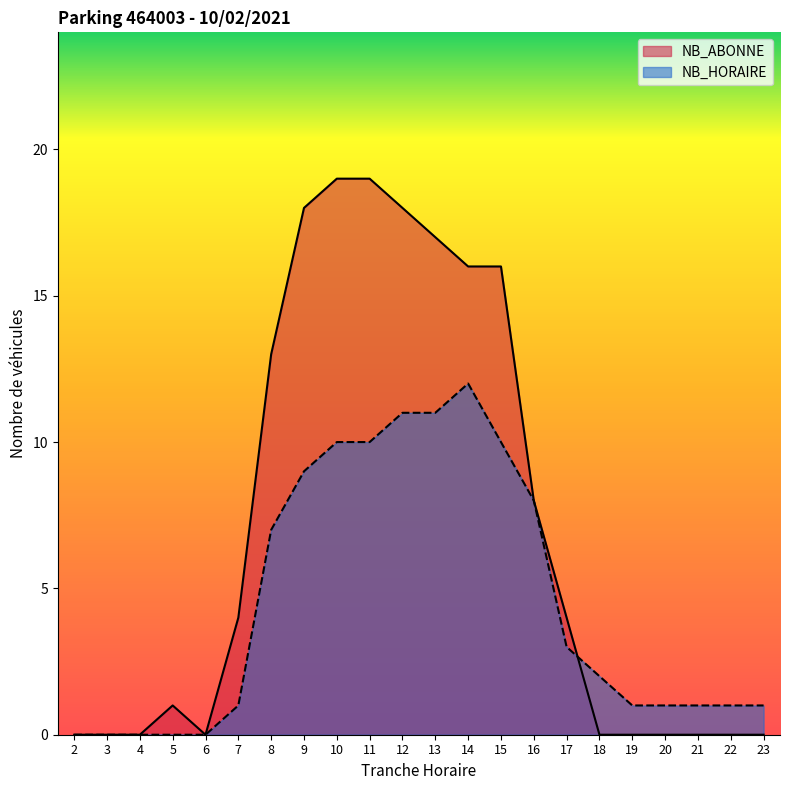

What value does the NB_HORAIRE series have at 10, to the nearest 10?

10